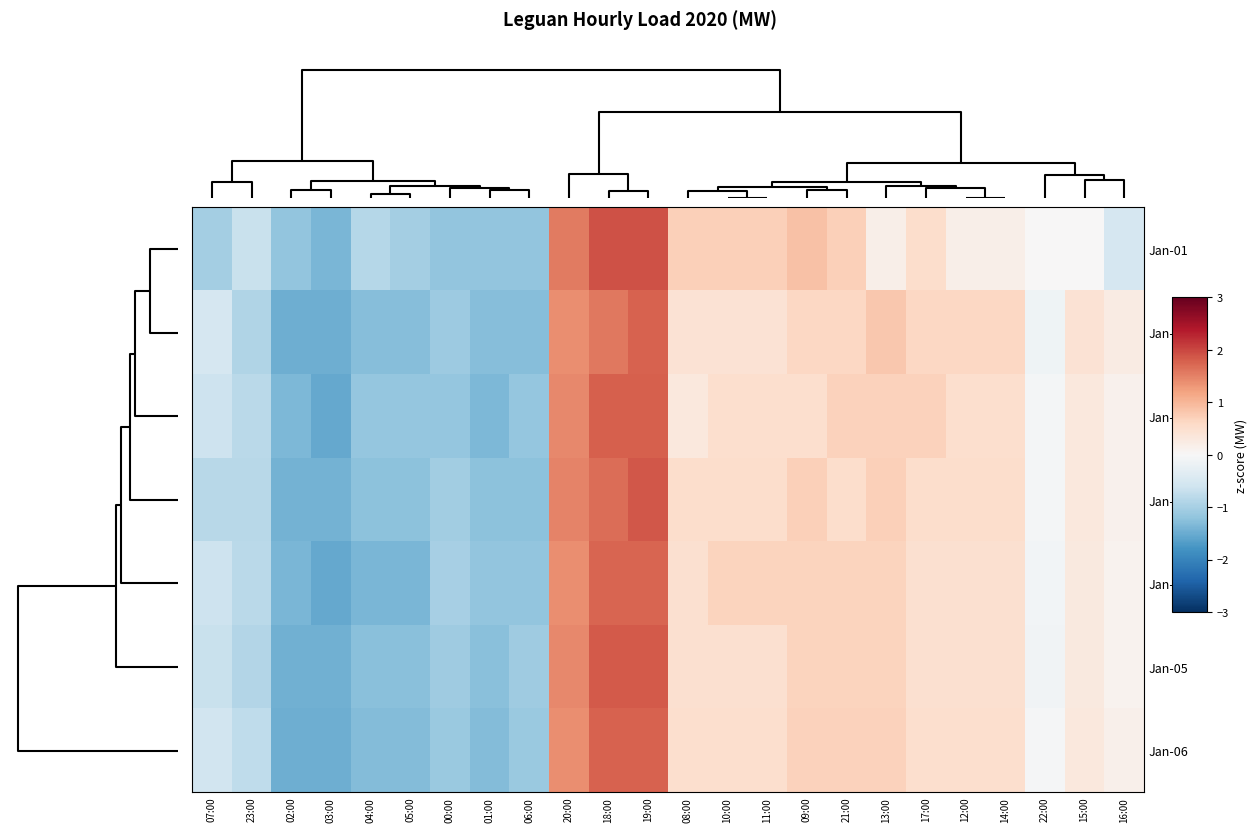

Reading left to right, list all the values displayed in this chart.

Jan-01: 07:00=-1.0	23:00=-0.7	02:00=-1.2	03:00=-1.4	04:00=-0.8	05:00=-1.0	00:00=-1.2	01:00=-1.2	06:00=-1.2	20:00=1.6	18:00=1.9	19:00=1.9	08:00=0.7	10:00=0.7	11:00=0.7	09:00=0.9	21:00=0.7	13:00=0.2	17:00=0.5	12:00=0.2	14:00=0.2	22:00=0.0	15:00=0.0	16:00=-0.5
Jan-02: 07:00=-0.5	23:00=-0.9	02:00=-1.5	03:00=-1.5	04:00=-1.3	05:00=-1.3	00:00=-1.1	01:00=-1.3	06:00=-1.3	20:00=1.4	18:00=1.6	19:00=1.8	08:00=0.4	10:00=0.4	11:00=0.4	09:00=0.6	21:00=0.6	13:00=0.8	17:00=0.6	12:00=0.6	14:00=0.6	22:00=-0.1	15:00=0.4	16:00=0.2
Jan-03: 07:00=-0.6	23:00=-0.8	02:00=-1.4	03:00=-1.5	04:00=-1.2	05:00=-1.2	00:00=-1.2	01:00=-1.4	06:00=-1.2	20:00=1.4	18:00=1.8	19:00=1.8	08:00=0.3	10:00=0.5	11:00=0.5	09:00=0.5	21:00=0.7	13:00=0.7	17:00=0.7	12:00=0.5	14:00=0.5	22:00=-0.1	15:00=0.3	16:00=0.1
Jan-04: 07:00=-0.8	23:00=-0.8	02:00=-1.4	03:00=-1.4	04:00=-1.2	05:00=-1.2	00:00=-1.0	01:00=-1.2	06:00=-1.2	20:00=1.5	18:00=1.7	19:00=1.9	08:00=0.5	10:00=0.5	11:00=0.5	09:00=0.7	21:00=0.5	13:00=0.7	17:00=0.5	12:00=0.5	14:00=0.5	22:00=-0.1	15:00=0.3	16:00=0.1
Jan-07: 07:00=-0.6	23:00=-0.8	02:00=-1.4	03:00=-1.5	04:00=-1.4	05:00=-1.4	00:00=-1.0	01:00=-1.2	06:00=-1.2	20:00=1.4	18:00=1.8	19:00=1.8	08:00=0.5	10:00=0.7	11:00=0.7	09:00=0.7	21:00=0.7	13:00=0.7	17:00=0.5	12:00=0.5	14:00=0.5	22:00=-0.1	15:00=0.3	16:00=0.1
Jan-05: 07:00=-0.7	23:00=-0.9	02:00=-1.4	03:00=-1.4	04:00=-1.3	05:00=-1.3	00:00=-1.1	01:00=-1.3	06:00=-1.1	20:00=1.4	18:00=1.8	19:00=1.8	08:00=0.5	10:00=0.5	11:00=0.5	09:00=0.7	21:00=0.7	13:00=0.7	17:00=0.5	12:00=0.5	14:00=0.5	22:00=-0.1	15:00=0.3	16:00=0.1
Jan-06: 07:00=-0.6	23:00=-0.8	02:00=-1.5	03:00=-1.5	04:00=-1.3	05:00=-1.3	00:00=-1.1	01:00=-1.3	06:00=-1.1	20:00=1.4	18:00=1.8	19:00=1.8	08:00=0.5	10:00=0.5	11:00=0.5	09:00=0.7	21:00=0.7	13:00=0.7	17:00=0.5	12:00=0.5	14:00=0.5	22:00=-0.0	15:00=0.3	16:00=0.1